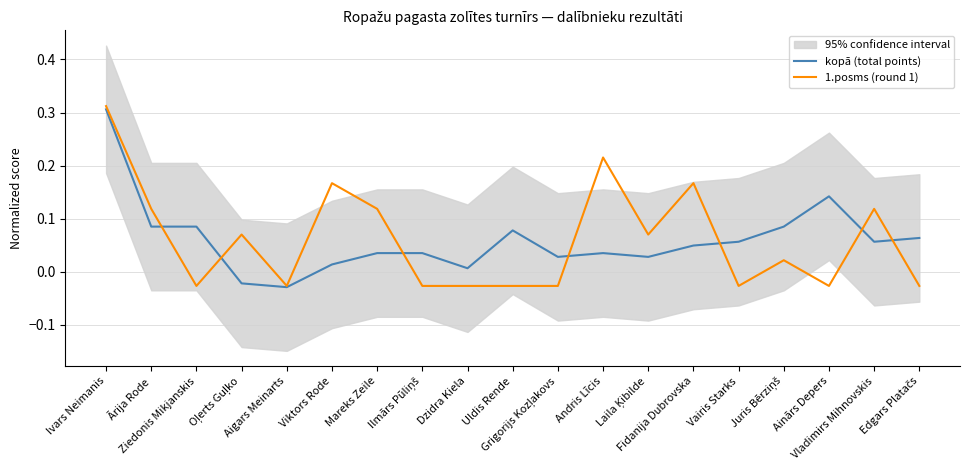

Reading left to right, what are all the values shown in this chart?

kopā (total points): 0.3	0.1	0.1	-0.0	-0.0	0.0	0.0	0.0	0.0	0.1	0.0	0.0	0.0	0.0	0.1	0.1	0.1	0.1	0.1
1.posms (round 1): 0.3	0.1	-0.0	0.1	-0.0	0.2	0.1	-0.0	-0.0	-0.0	-0.0	0.2	0.1	0.2	-0.0	0.0	-0.0	0.1	-0.0